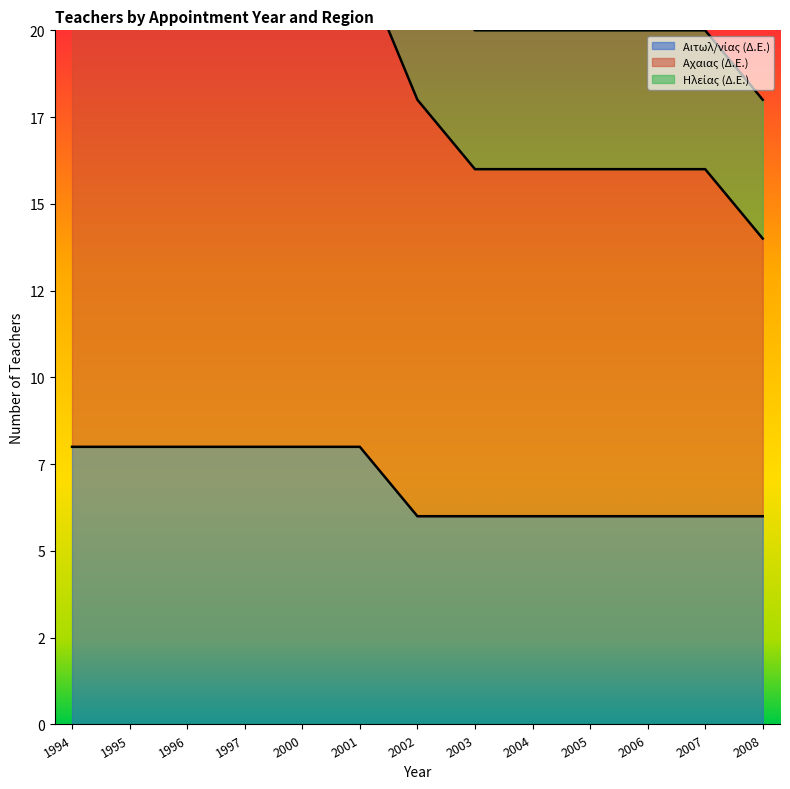

True or false: Αχαιας (Δ.Ε.) and Αιτωλ/νίας (Δ.Ε.) cross at least once.

False